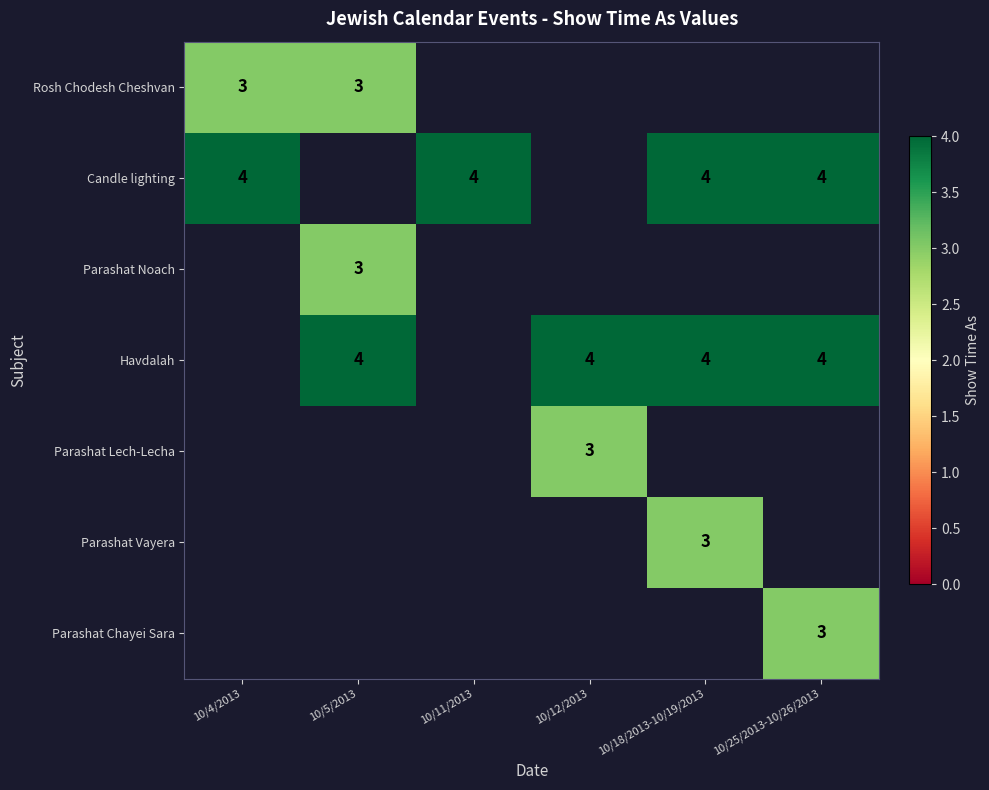

True or false: Havdalah has a value of 7 at 10/5/2013.

False